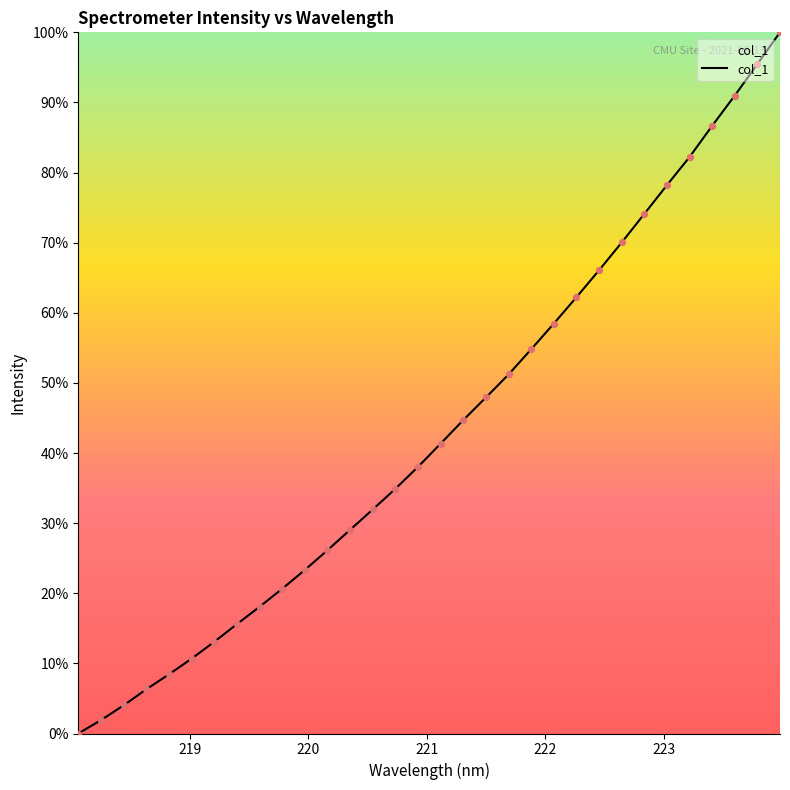

What is the difference between the maximum and minimum values?

100.0